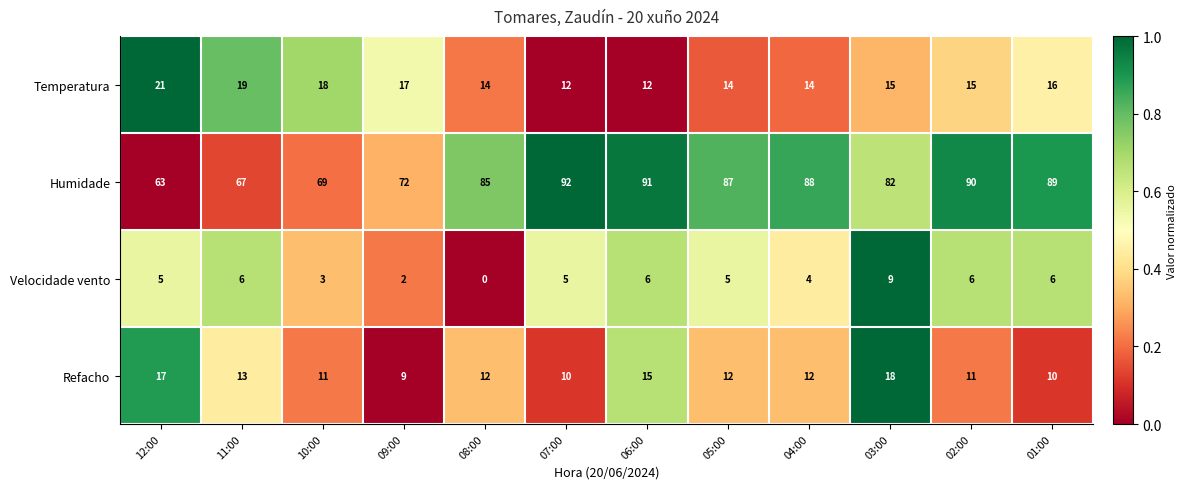

True or false: Temperatura has a value of 6 at 05:00.

False